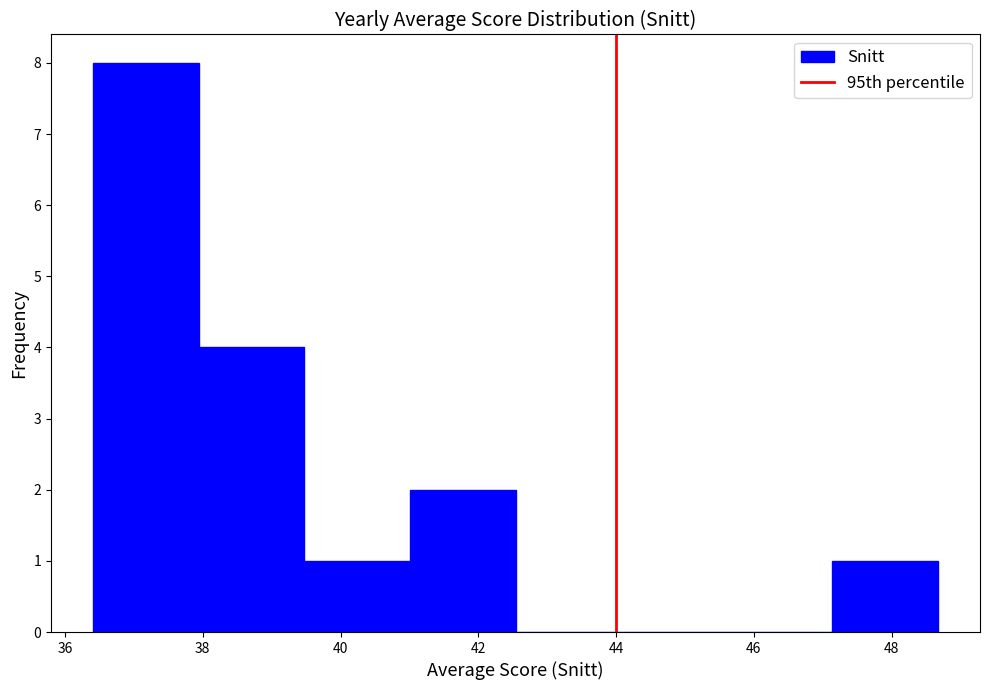

Reading left to right, transcribe this chart: for each bar, give the range it covers on the x-axis and its height. Neither the bar edges nor the heights are printed on the chart, so give them approximately, as read against the axes.

36.4 to 38.0: 8
38.0 to 39.4: 4
39.4 to 41.0: 1
41.0 to 42.6: 2
42.6 to 44.0: 0
44.0 to 45.6: 0
45.6 to 47.2: 0
47.2 to 48.6: 1